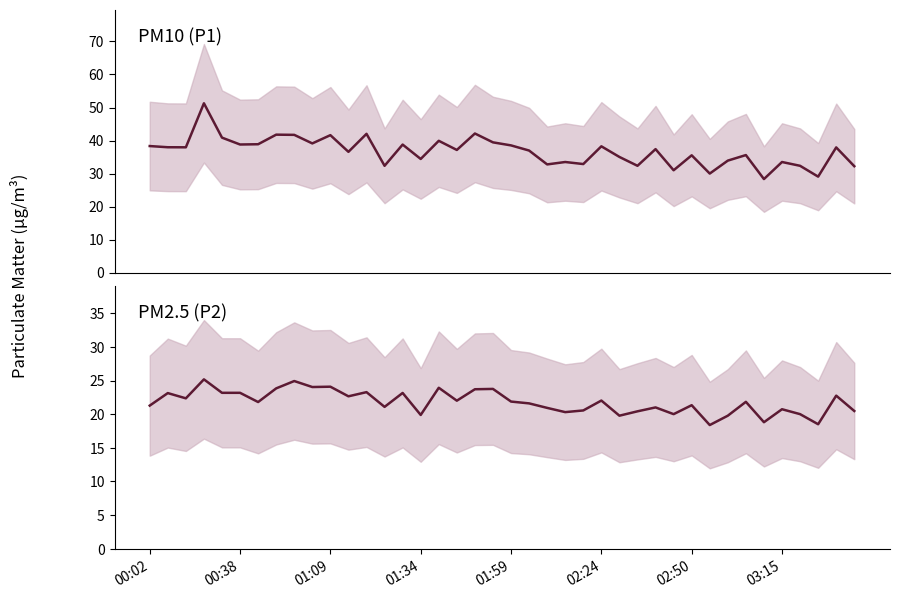

Rank the series at 34 from highest to lowest value.

P1, P2